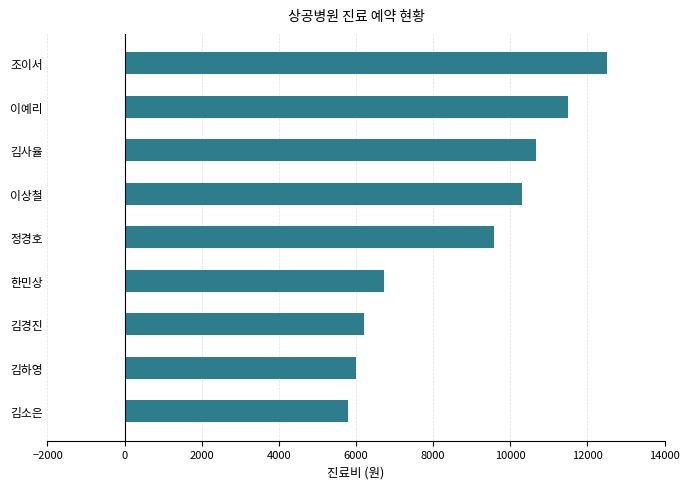

What is the change in value from 김소은 to 이예리?

+5700